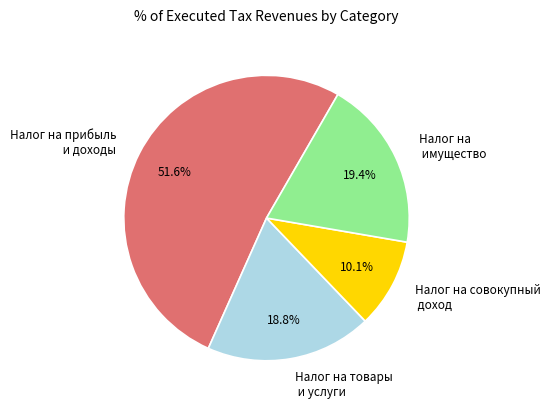

Which category has the smallest portion of the pie?

Налог на совокупный доход